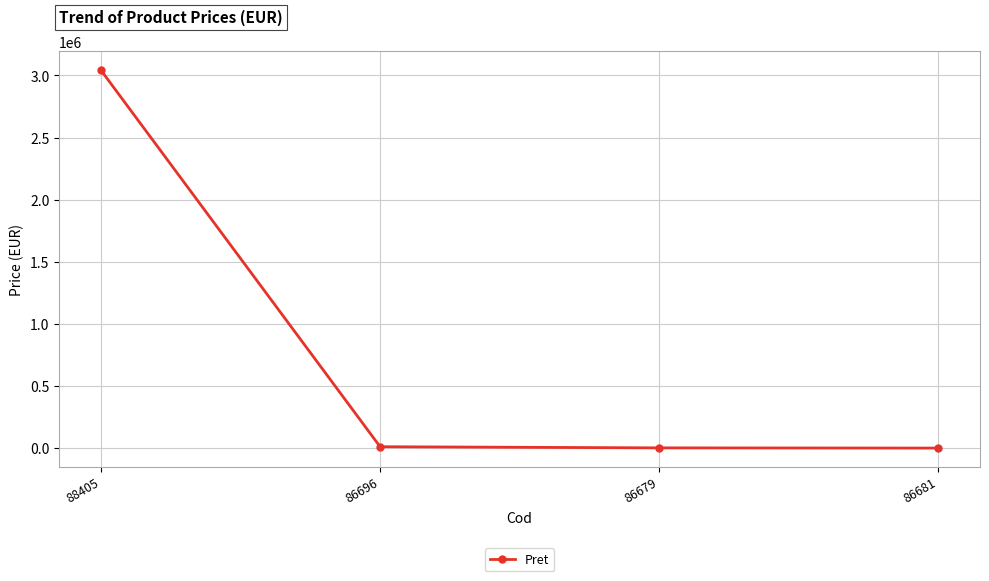

Read the value at 86696.

11957.0